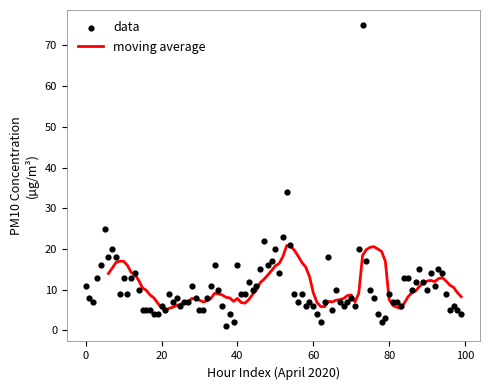

The moving average series shows 2.1 at 20. True or false?

False